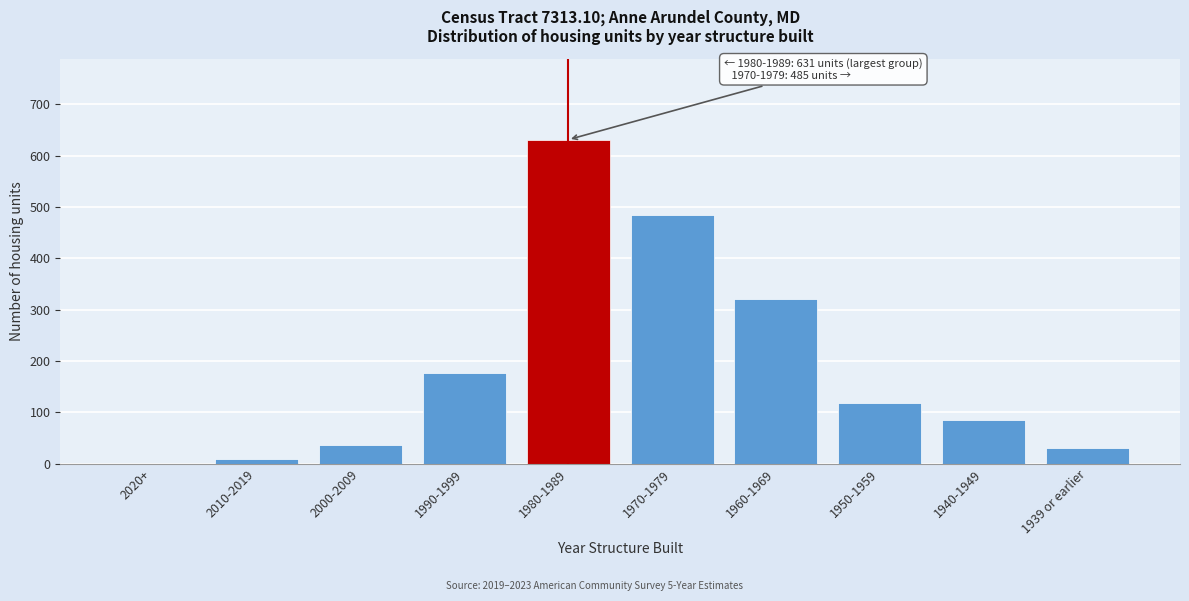

Reading left to right, list all the values displayed in this chart.

2020+=0	2010-2019=9	2000-2009=37	1990-1999=177	1980-1989=631	1970-1979=485	1960-1969=320	1950-1959=118	1940-1949=84	1939 or earlier=30